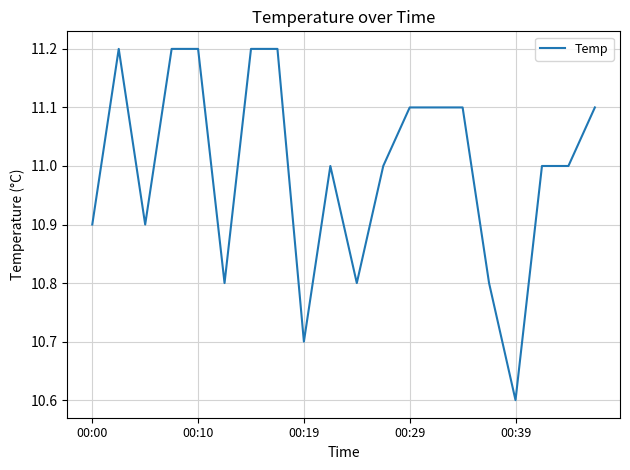

What is the smallest value displayed?

10.6